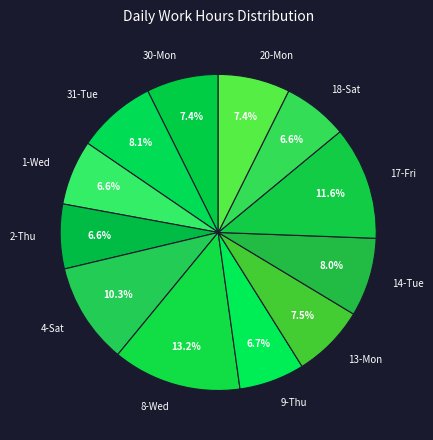

To the nearest percent, what is the average slice percentage?

8%